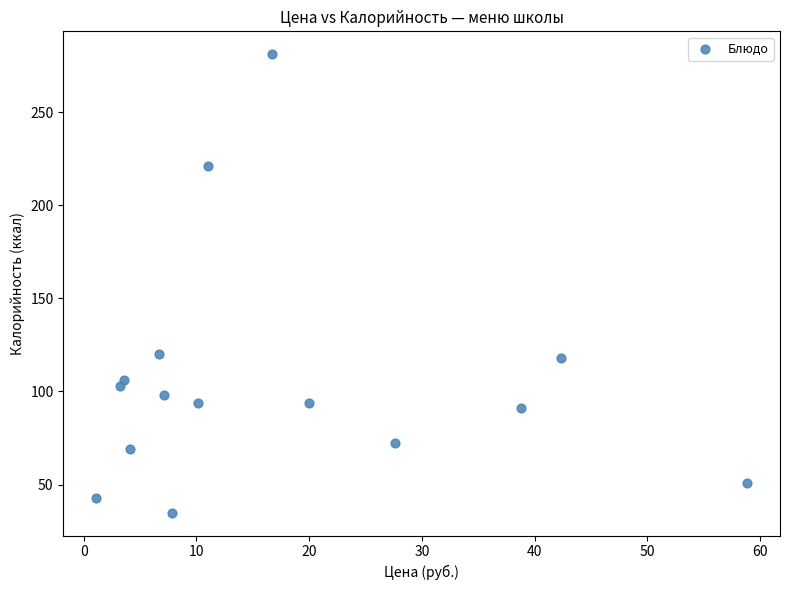

What is the range of Y values (max minus min)?

246.0